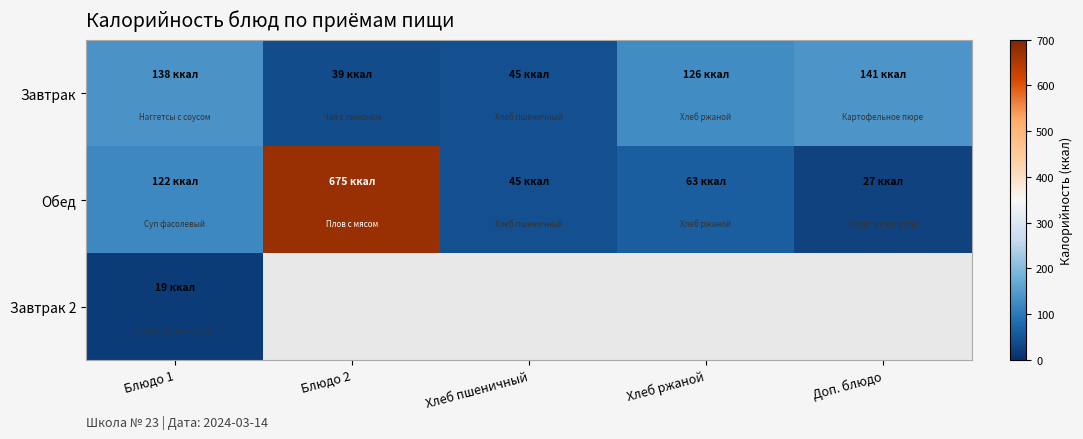

At which category does the chart reach its peak across all series?

Блюдо 2